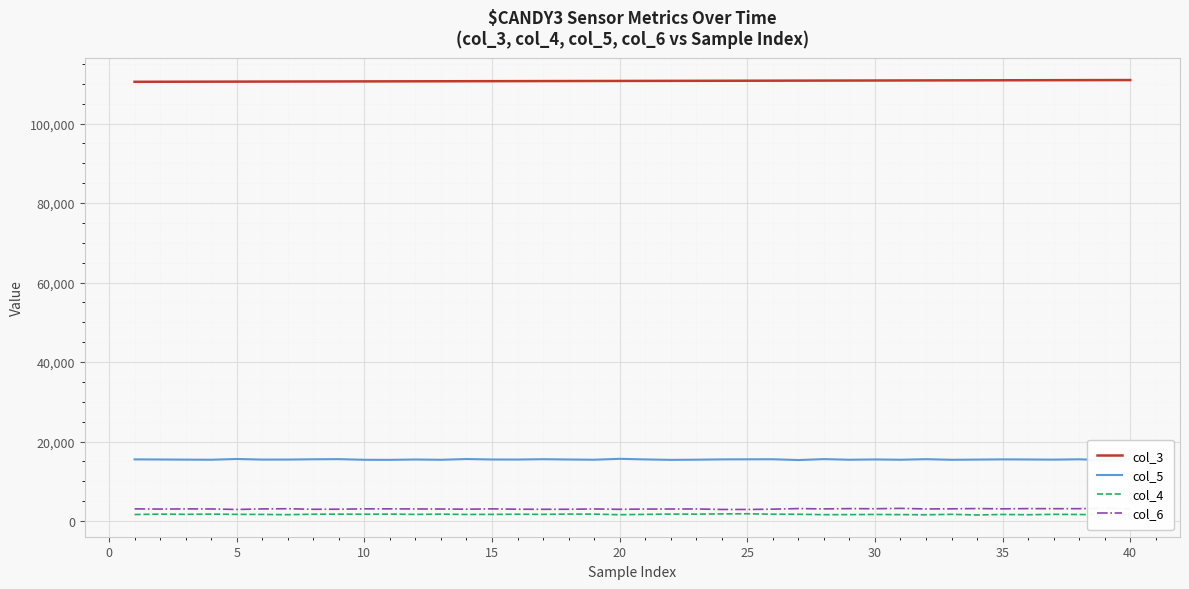

What is the minimum value shown in the chart?

1525